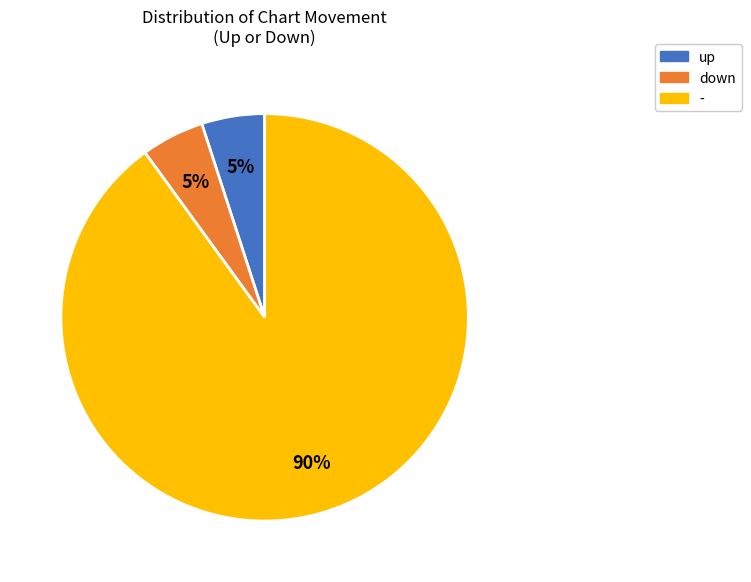

Is there any slice that represents more than half of the pie?

Yes